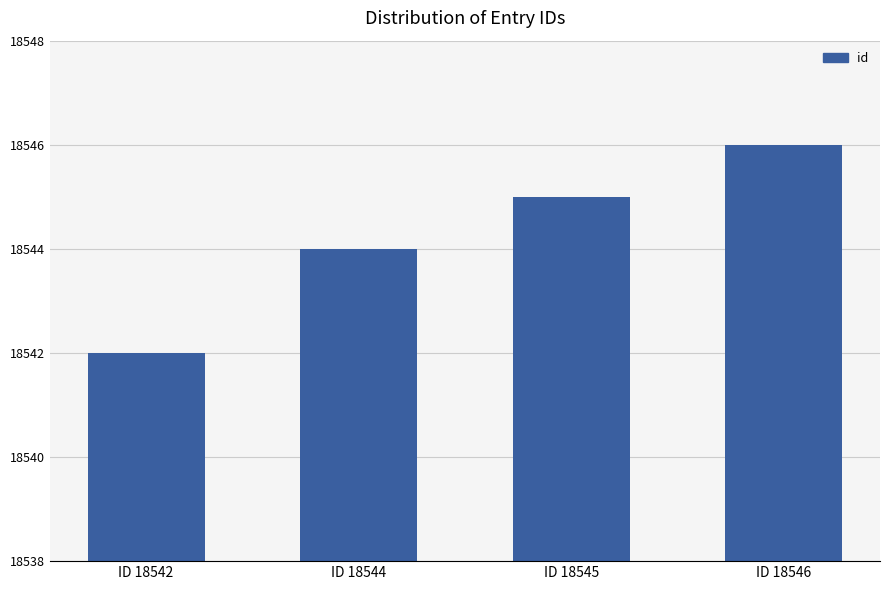

Between ID 18542 and ID 18546, which is larger?

ID 18546